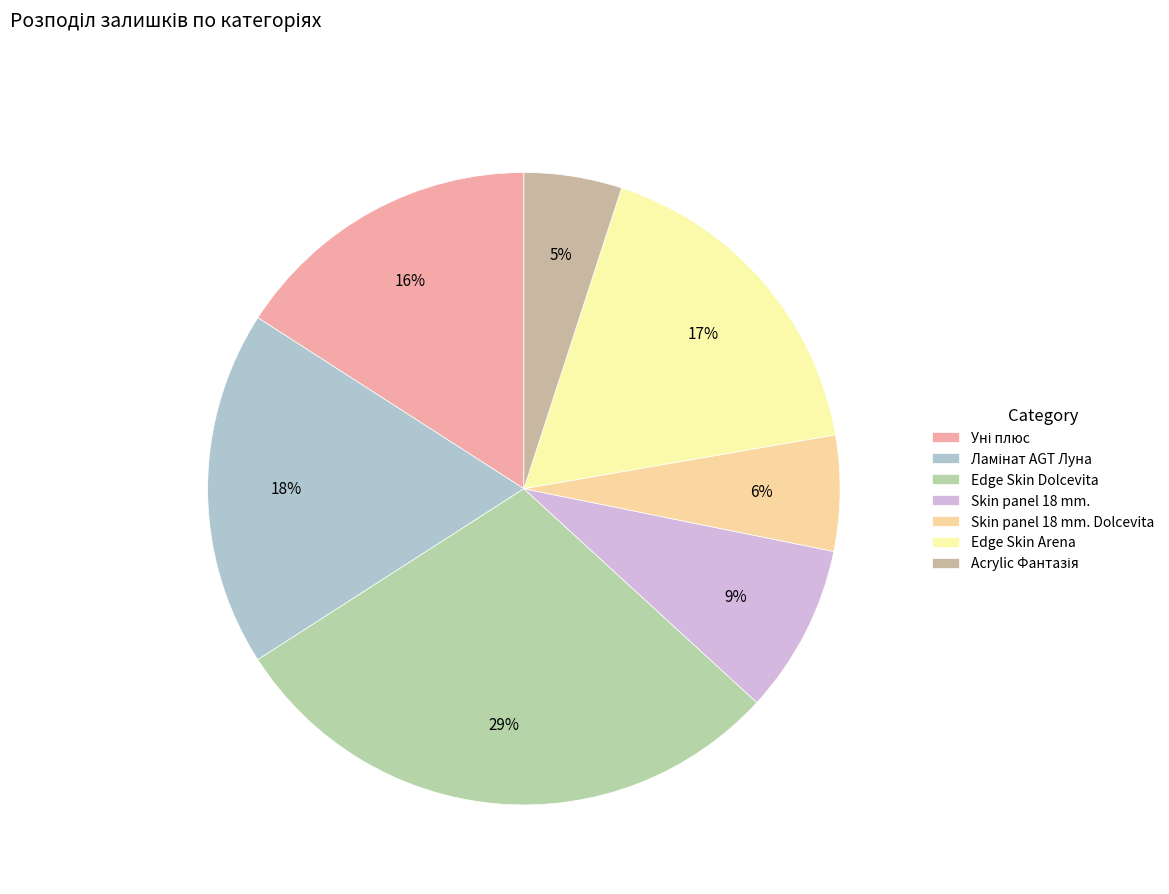

The Skin panel 18 mm. Dolcevita slice represents 17% of the pie. True or false?

False